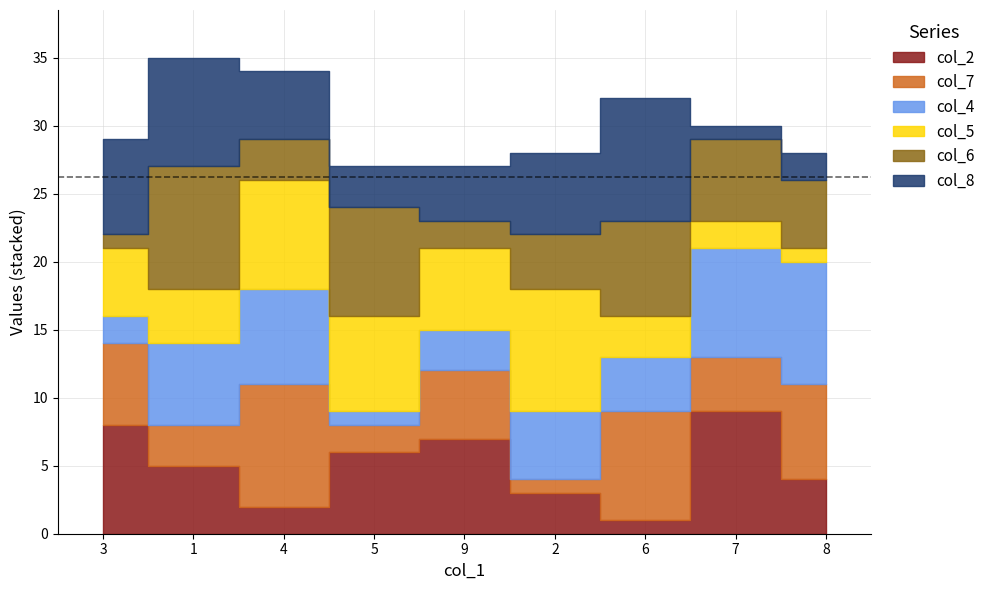

What is the label of the 5th point from the right?

9